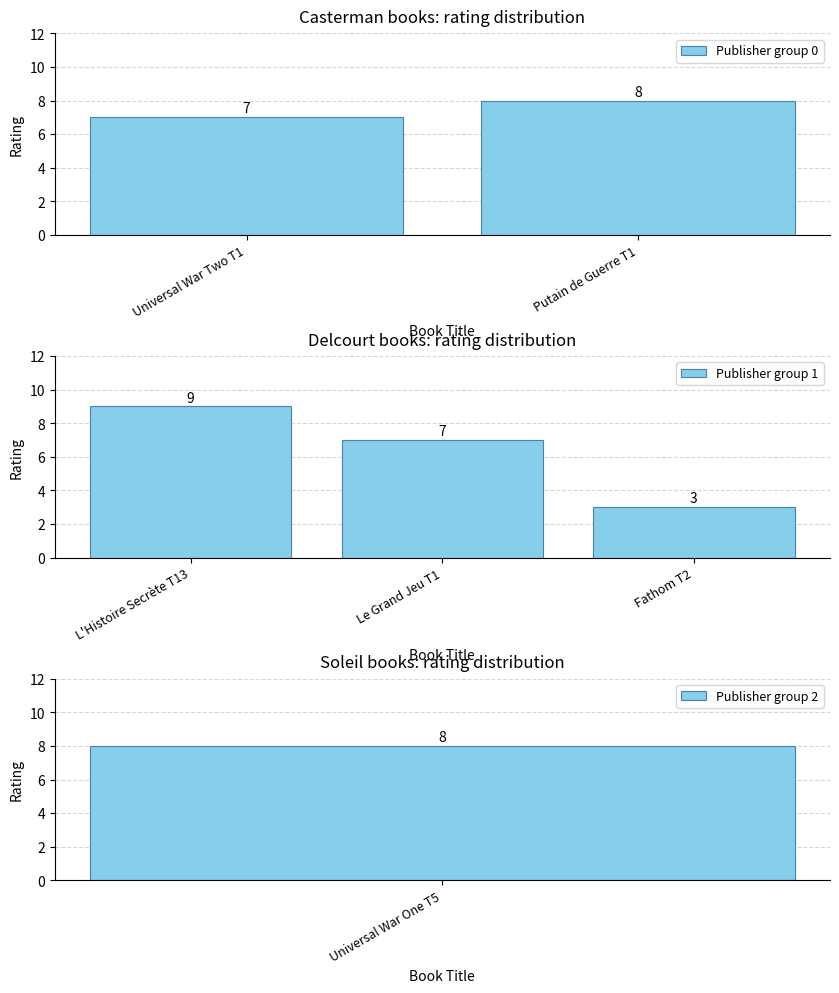

True or false: the data shows 7 at Casterman.

True